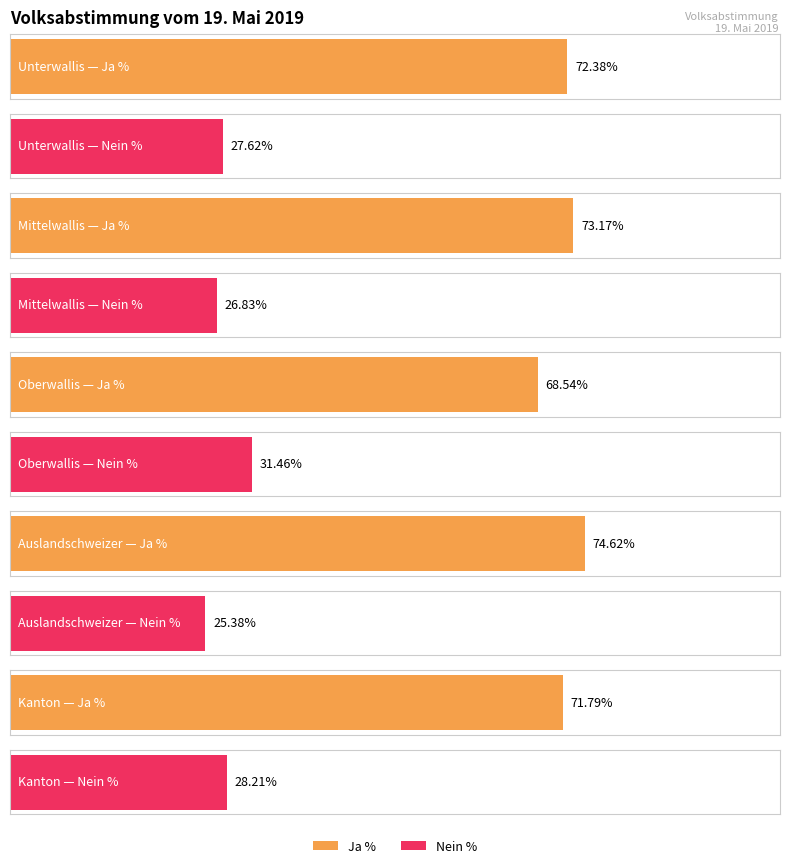

List the series in order of their peak value, highest first.

Ja %, Nein %